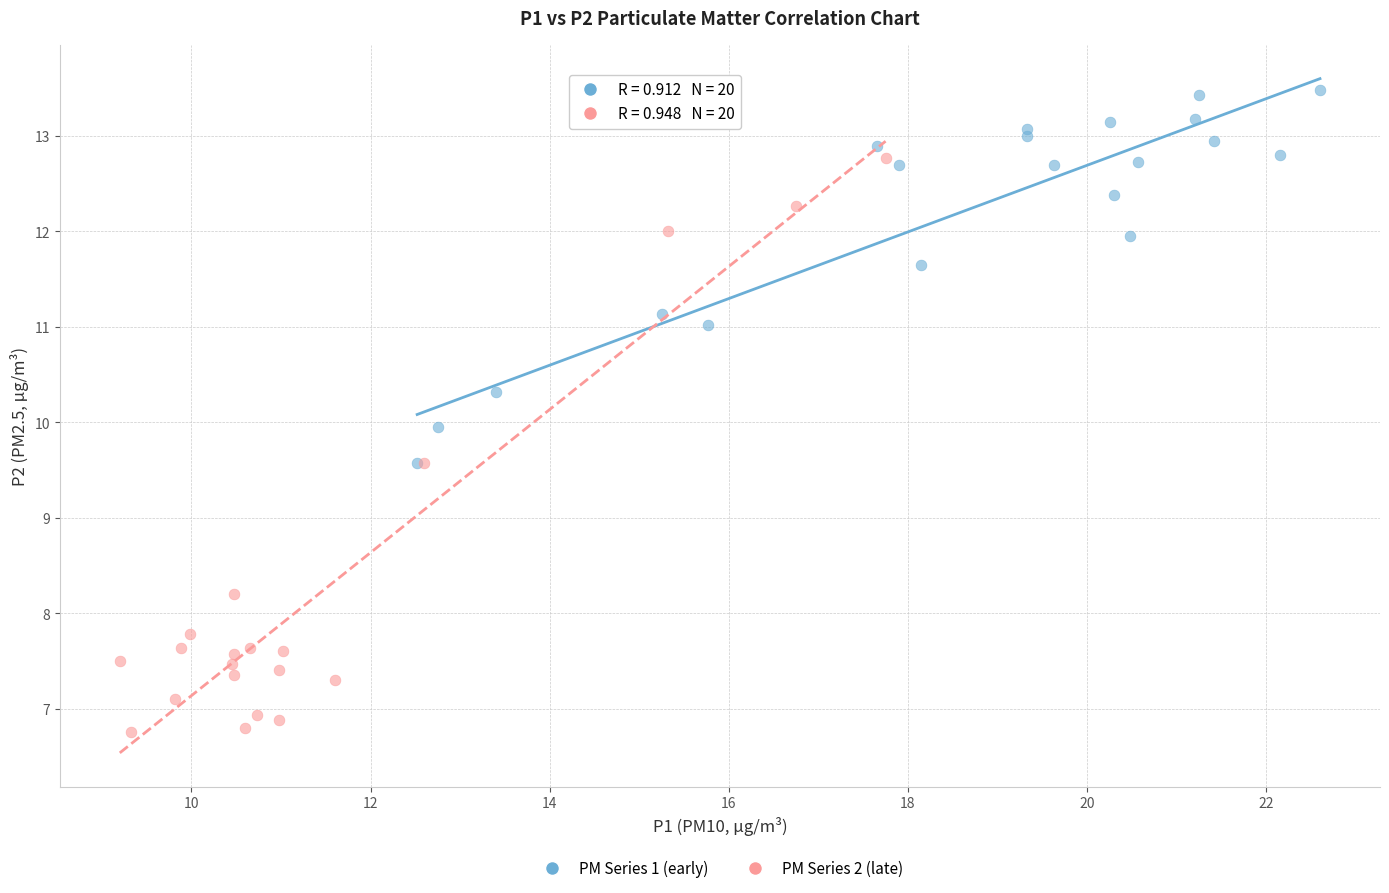

What are all the series names shown in the legend?

PM Series 1 (early), PM Series 2 (late)